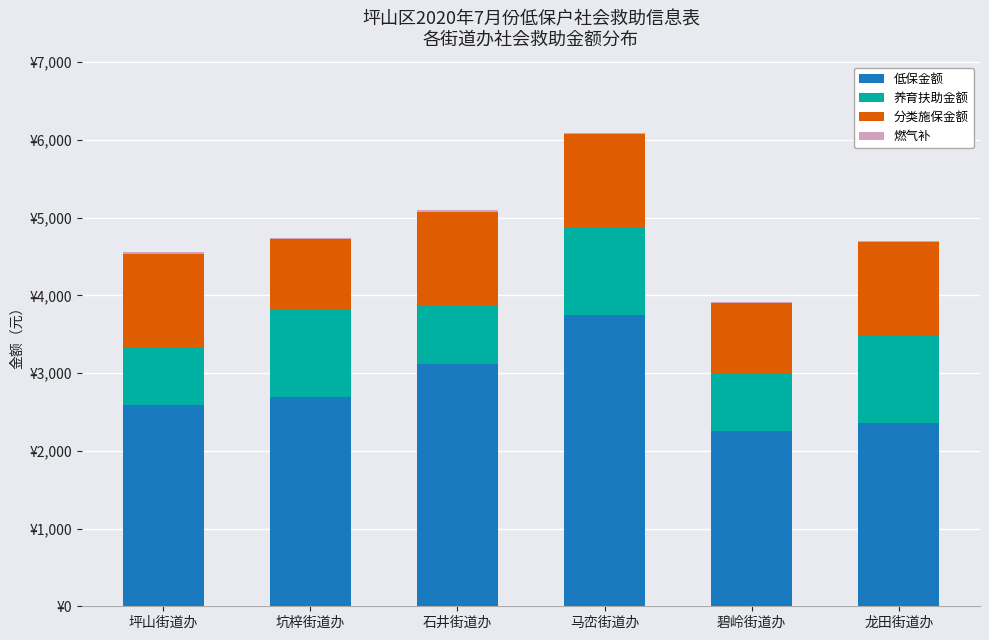

Are the bars grouped side by side (vs. stacked)?

No